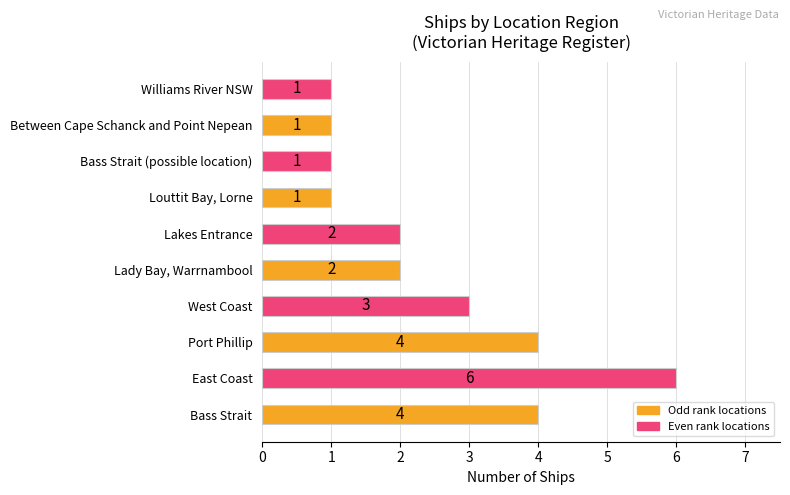

What is the difference between the maximum and second lowest values?

5